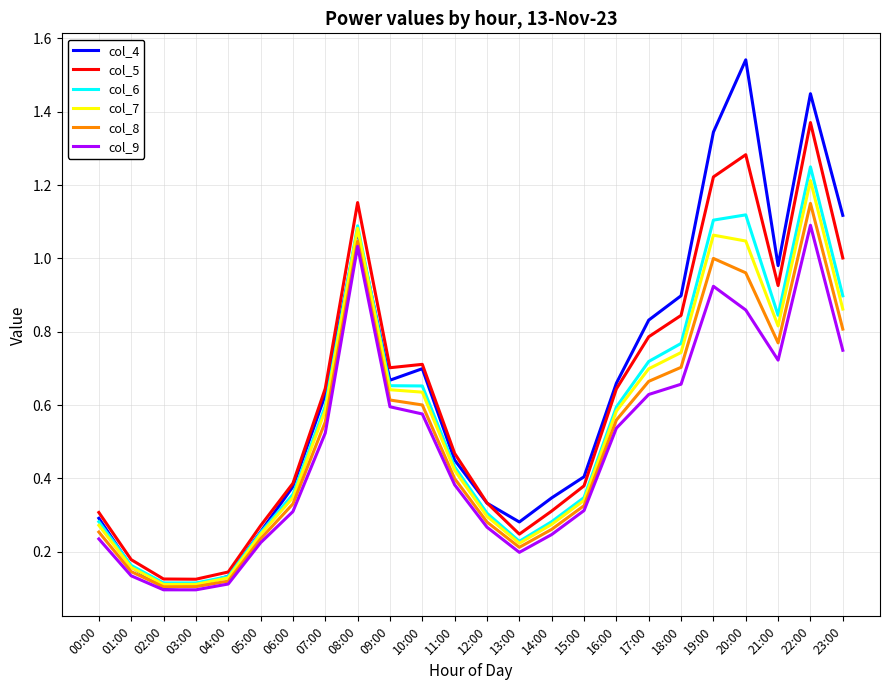

What position from the left is 21:00?

22